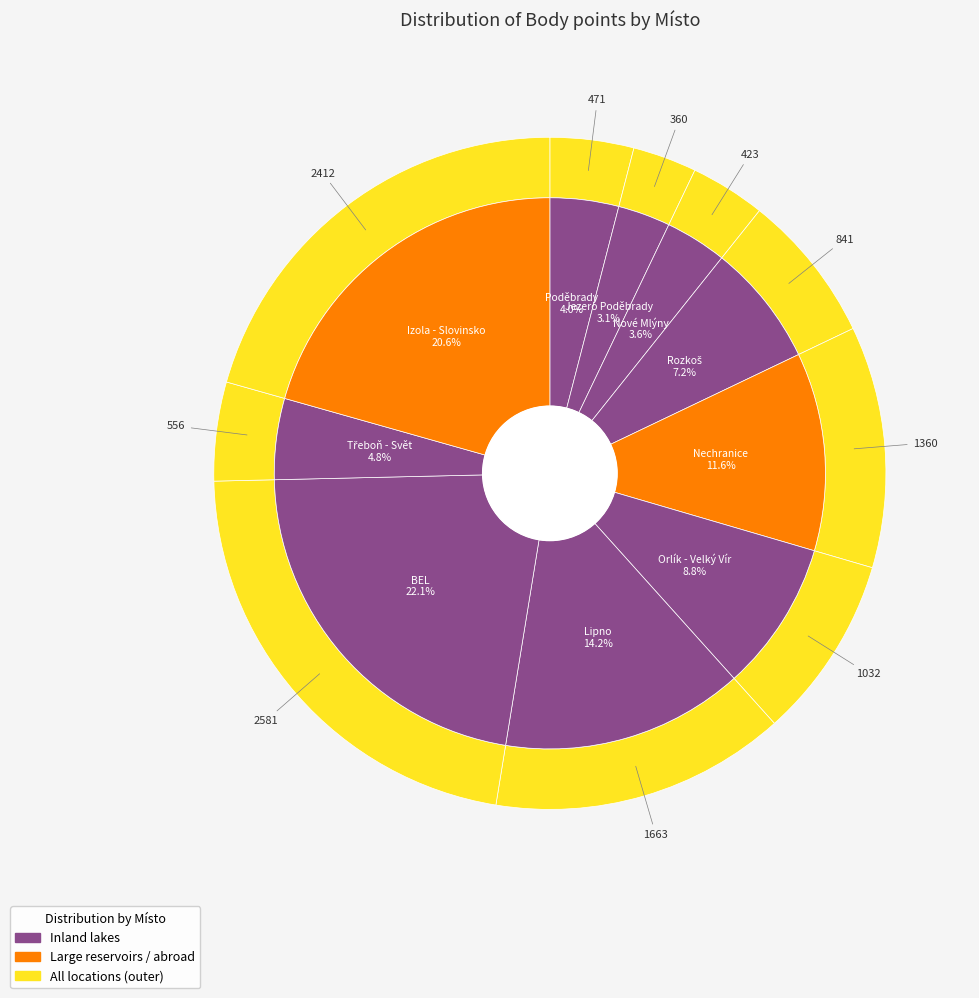

To the nearest percent, what percentage of the pie is Nové Mlýny?

4%